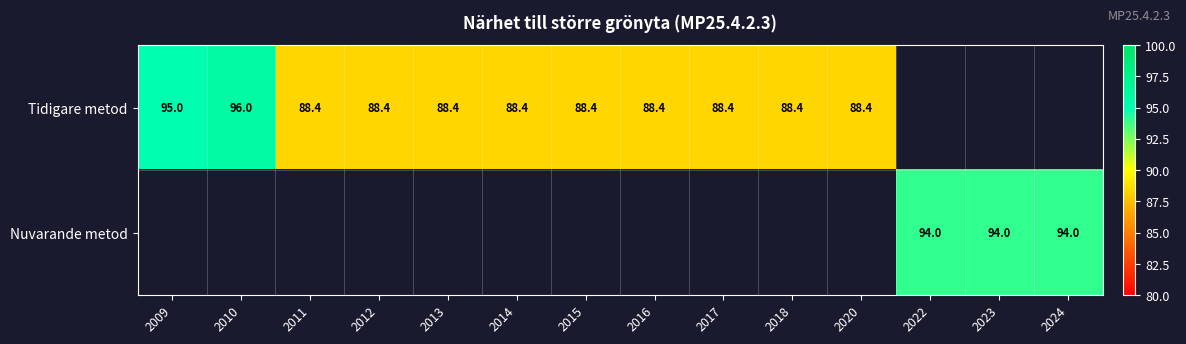

True or false: Tidigare metod has a value of 151.9 at 2020.

False